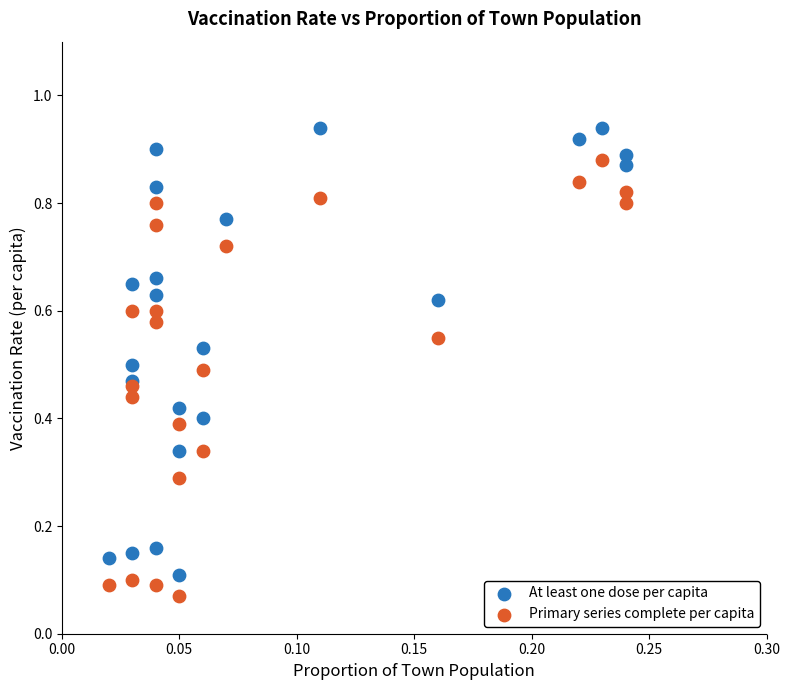

Which series has the largest Y range (max minus min)?

At least one dose per capita